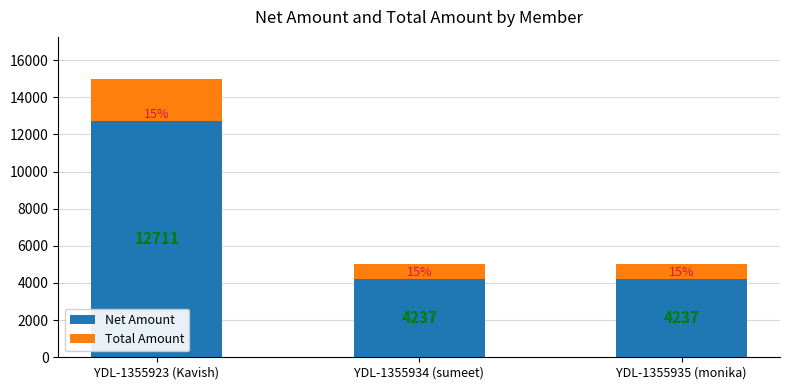

True or false: Net Amount has a value of 6563.9 at YDL-1355934 (sumeet).

False